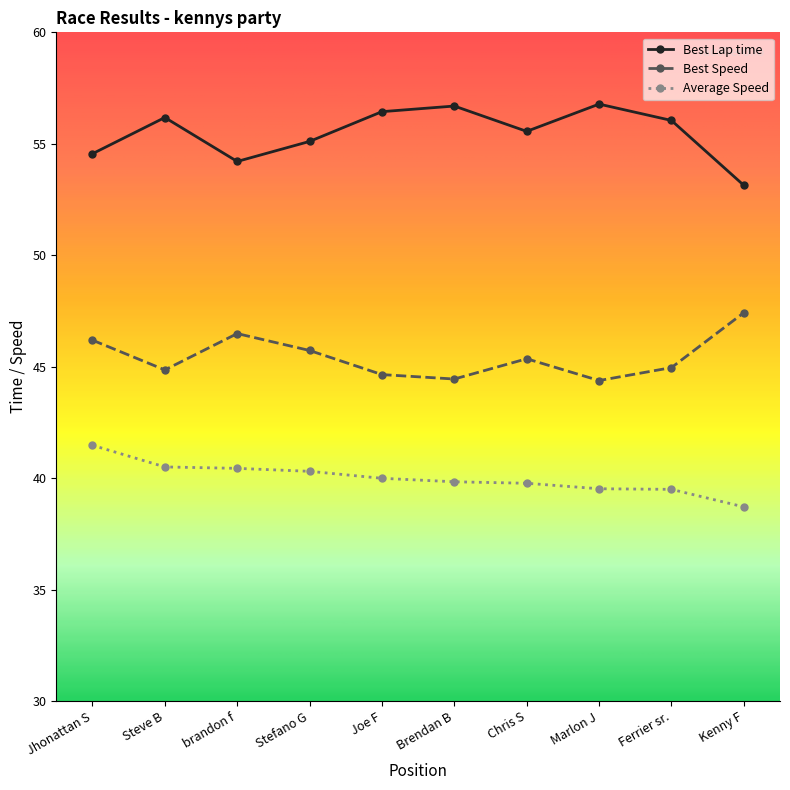

True or false: Best Speed and Average Speed intersect in this chart.

False